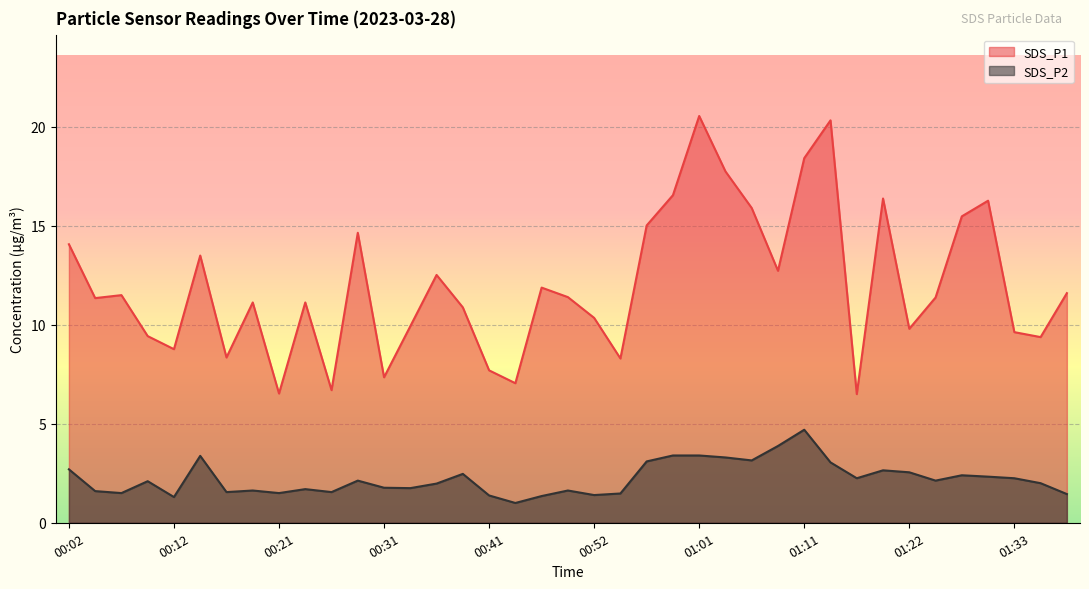

How many lines are shown in the chart?

2